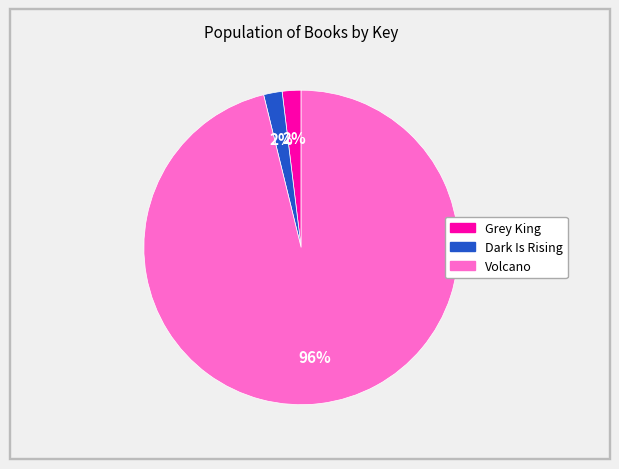

Is there any slice that represents more than half of the pie?

Yes